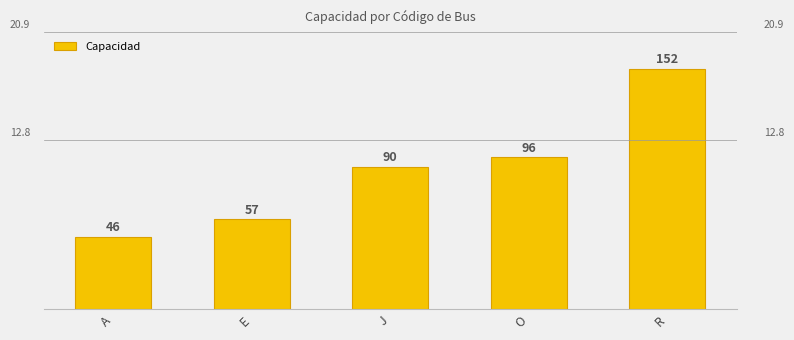

Approximately how many times larger is the value at J compared to R?

0.6